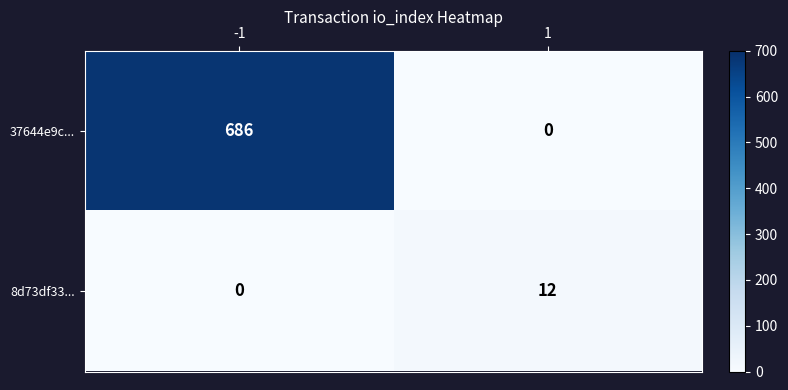

How many distinct data groups are displayed?

2